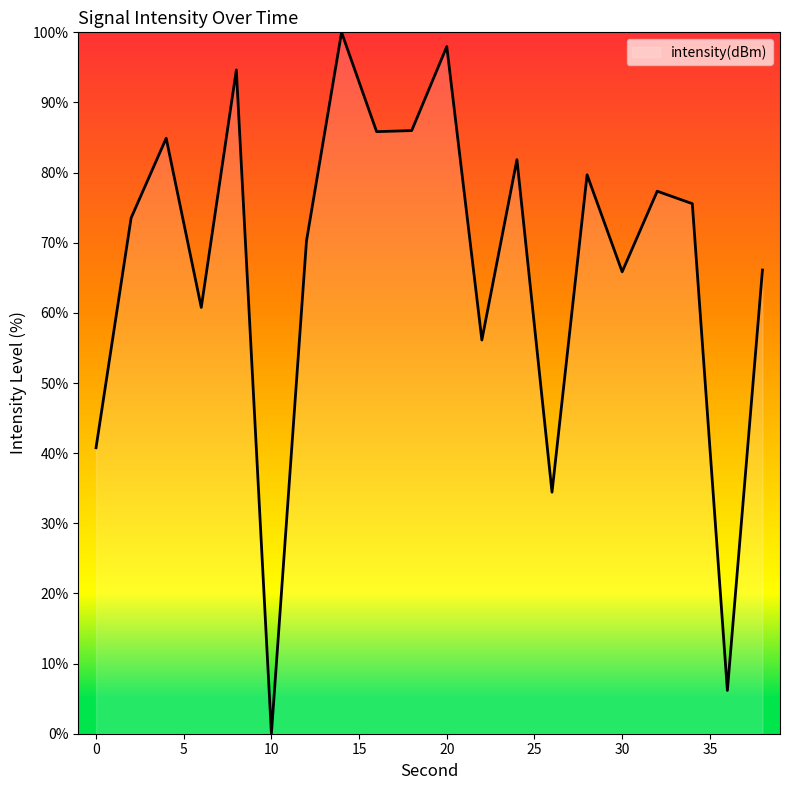

What is the difference between the second highest and minimum values?

98.0